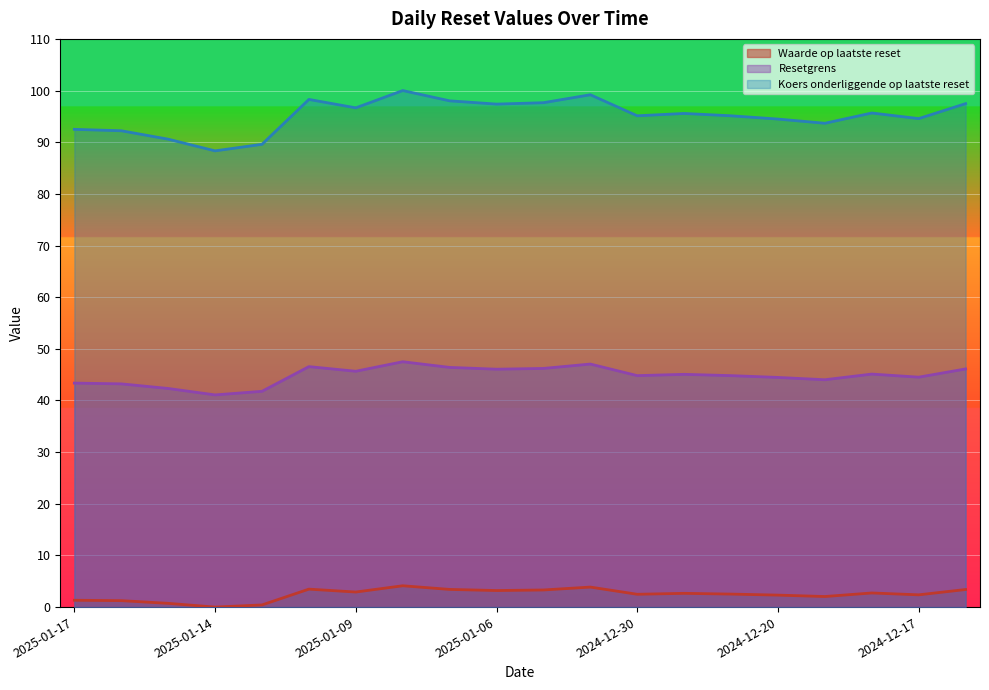

At which category does the chart reach its minimum across all series?

2025-01-14